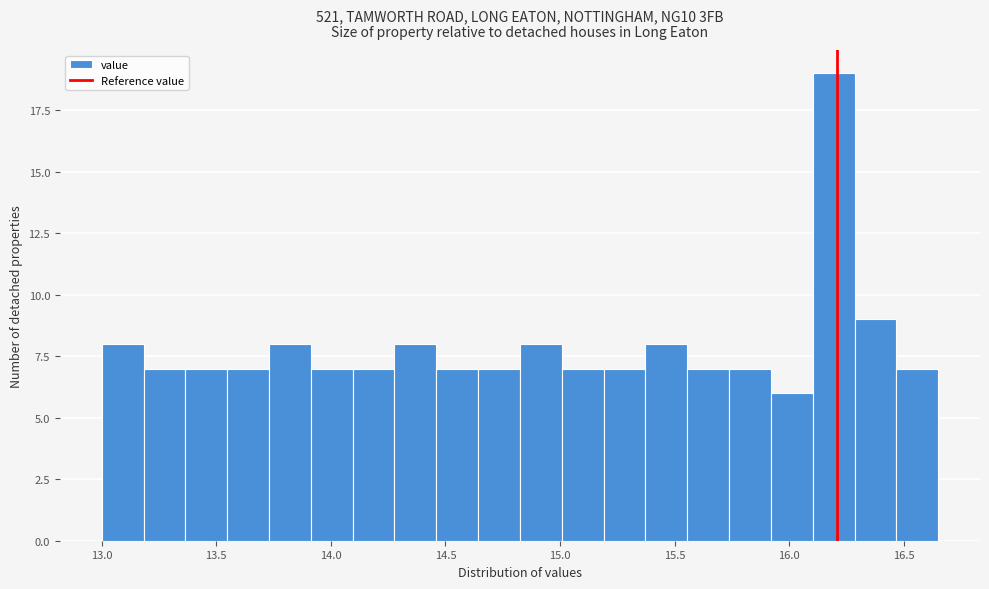

Around what value on the x-axis is the tallest bar? Give the approximate position of its centre, as read against the axis.

16.20